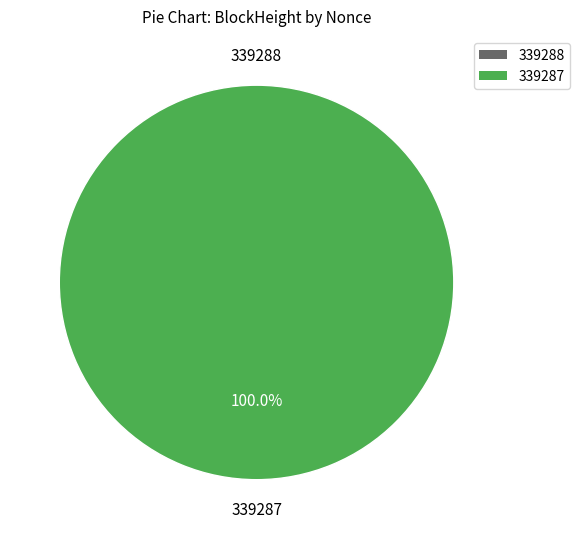

True or false: 339287 accounts for 100% of the total.

True